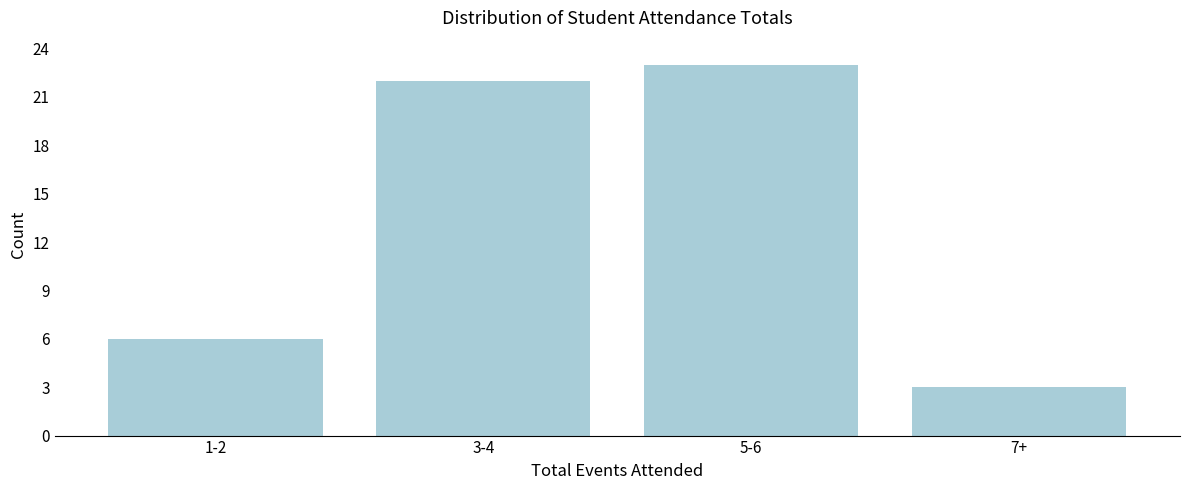

Reading right to left, extract all data points from this chart.

7+=3	5-6=23	3-4=22	1-2=6